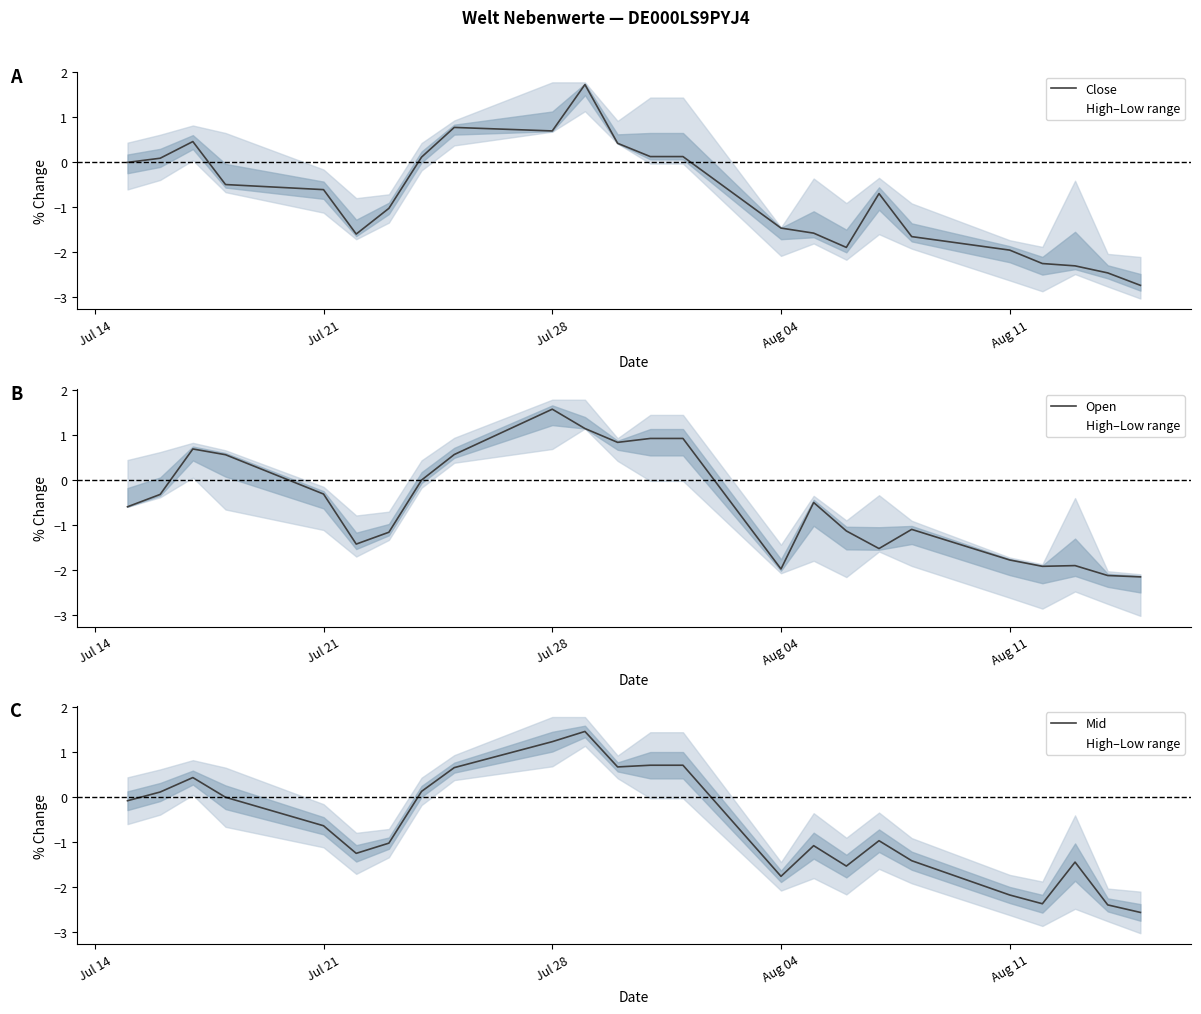

How many intersections are there between Close and Open?

9